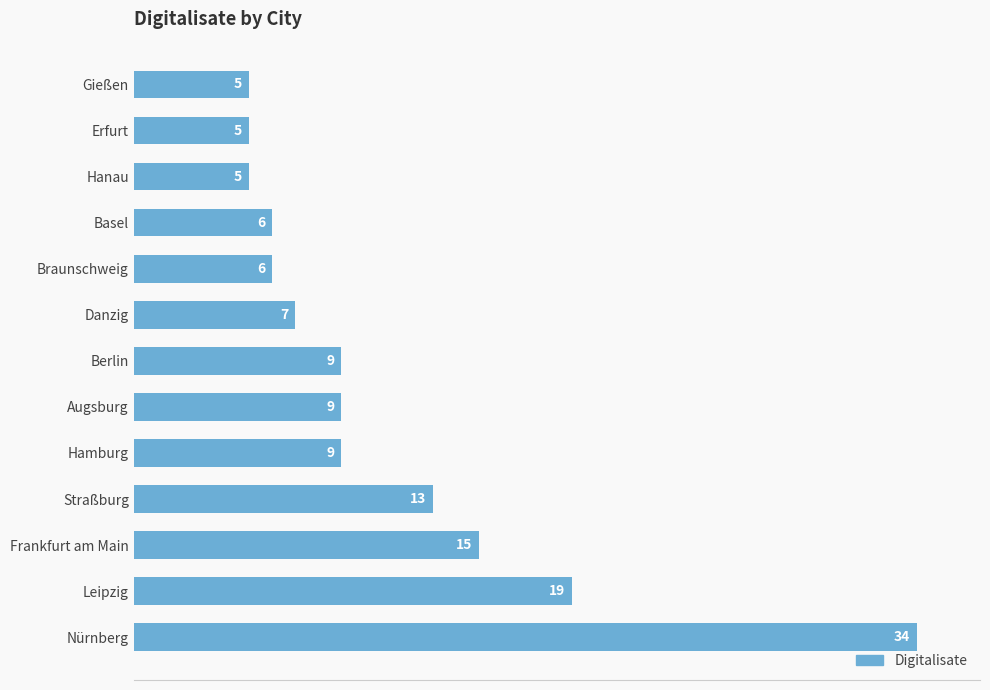

Reading bottom to top, extract all data points from this chart.

Nürnberg=34	Leipzig=19	Frankfurt am Main=15	Straßburg=13	Hamburg=9	Augsburg=9	Berlin=9	Danzig=7	Braunschweig=6	Basel=6	Hanau=5	Erfurt=5	Gießen=5